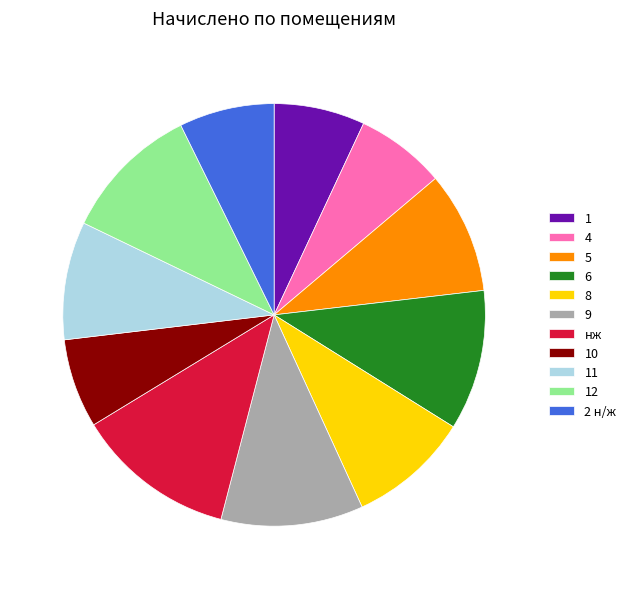

Is there a majority slice in this chart?

No